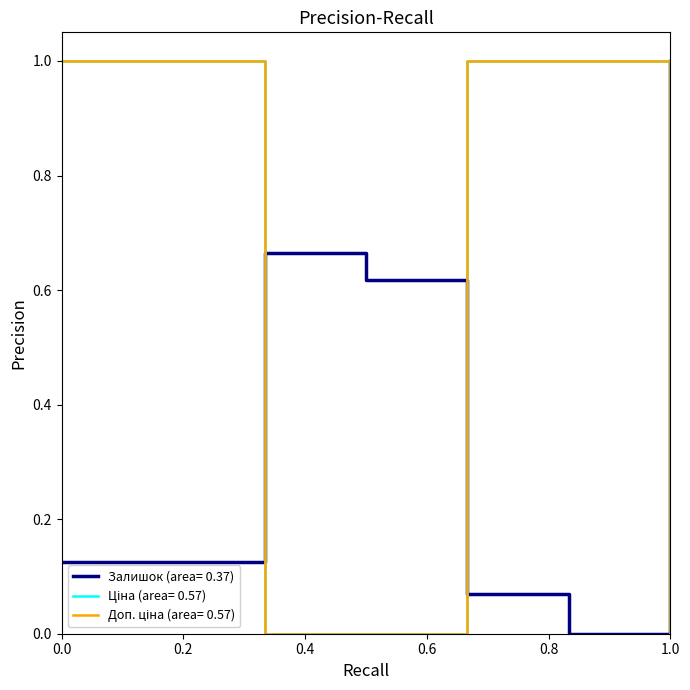

Which series has the largest total across all categories?

Ціна